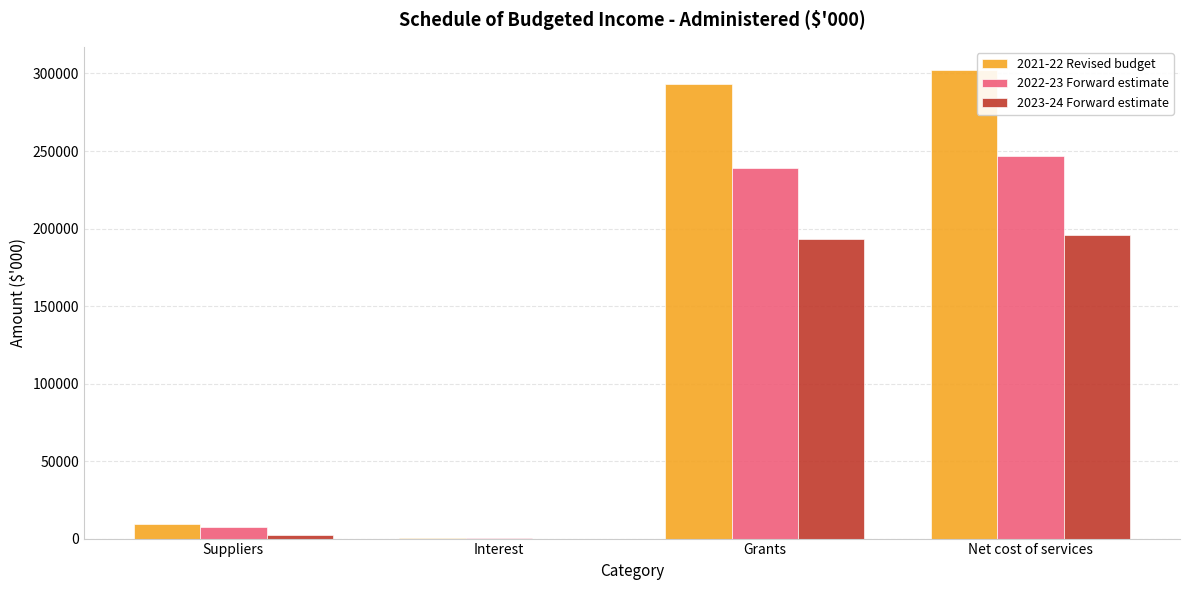

What is the maximum value shown in the chart?

302087